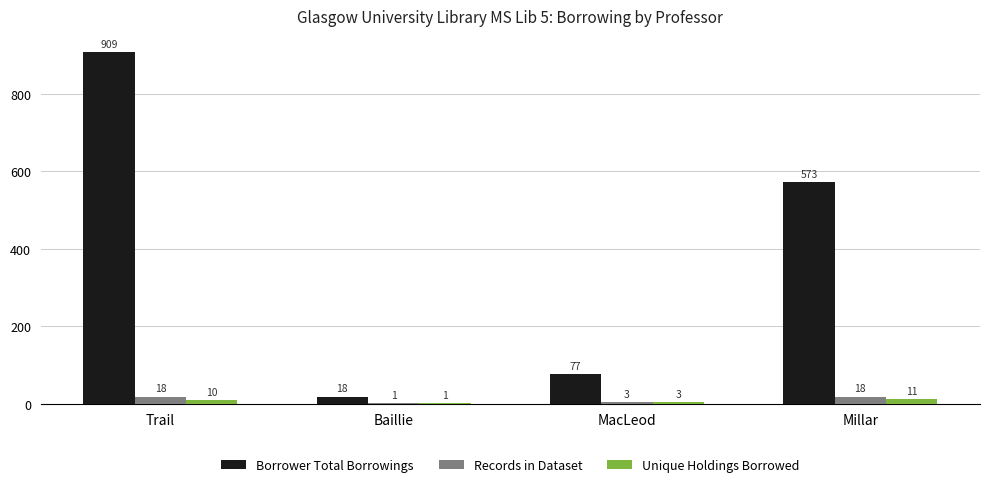

Which series has the largest total across all categories?

Borrower Total Borrowings